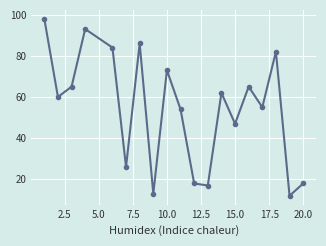

What is the value of the 7th point from the left?

86